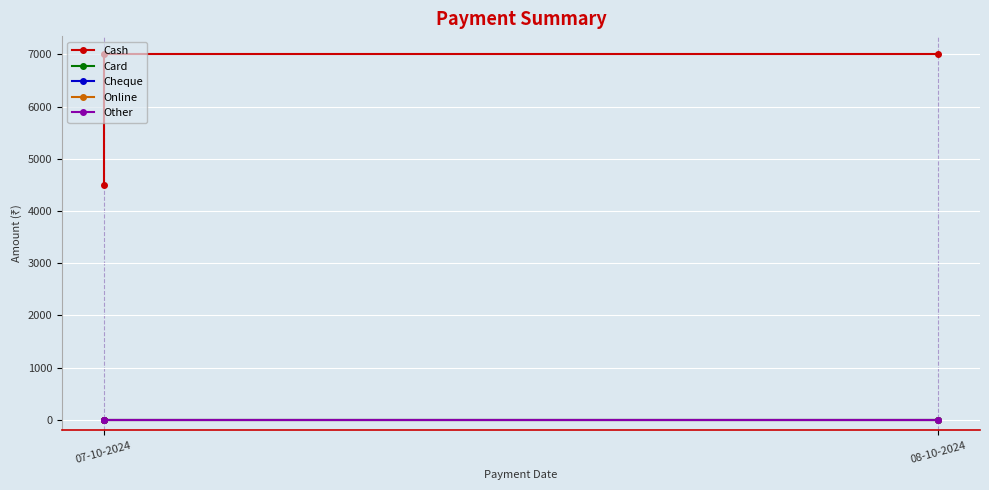

What are all the series names shown in the legend?

Cash, Card, Cheque, Online, Other